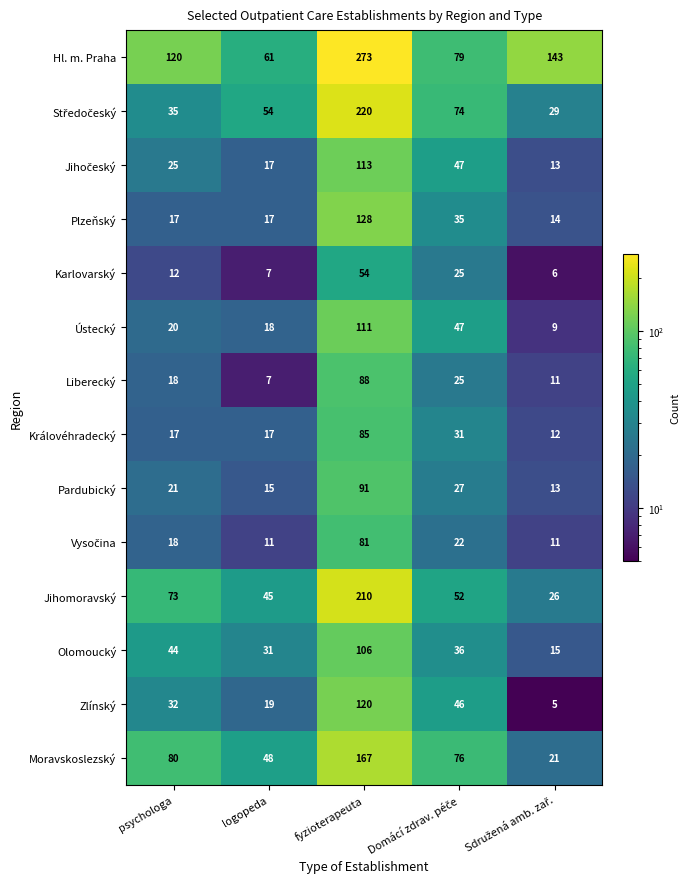

The value of Královéhradecký at psychologa is 17. True or false?

True